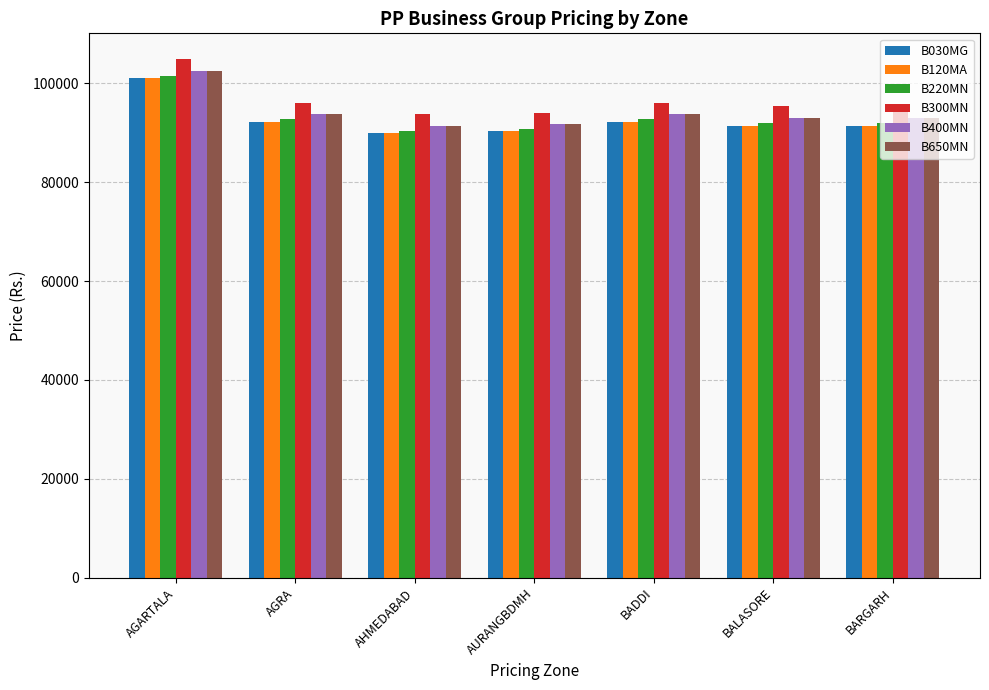

Are the bars grouped side by side (vs. stacked)?

Yes